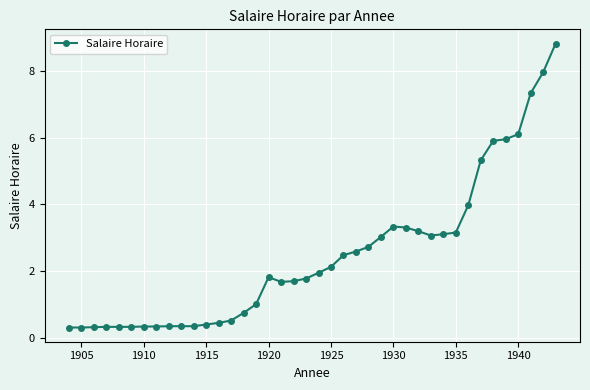

What is the difference between the maximum and second lowest values?

8.5